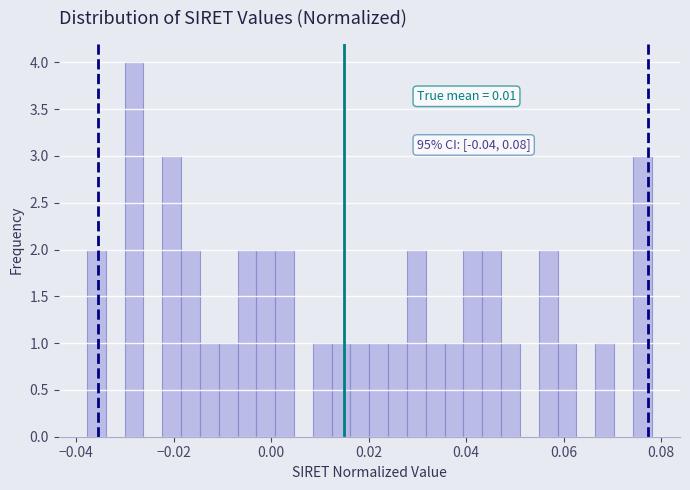

Around what value on the x-axis is the tallest bar? Give the approximate position of its centre, as read against the axis.

-0.028